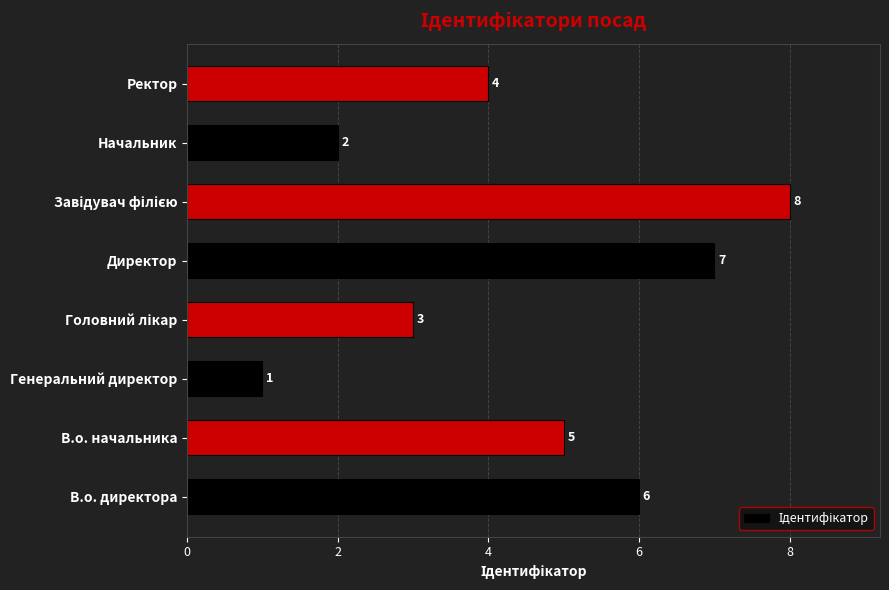

What is the difference between the maximum and second lowest values?

6